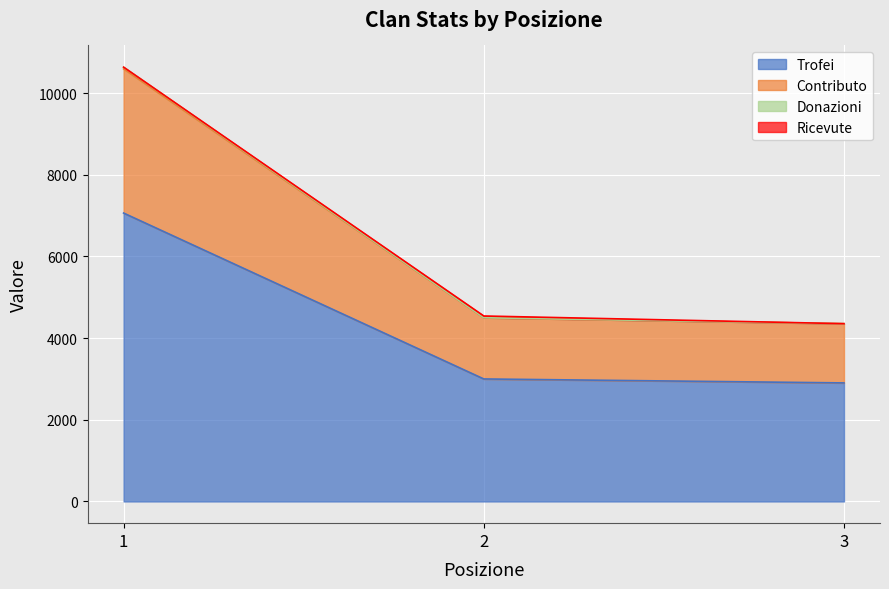

List the labels in order of Contributo value, smallest first.

3, 2, 1